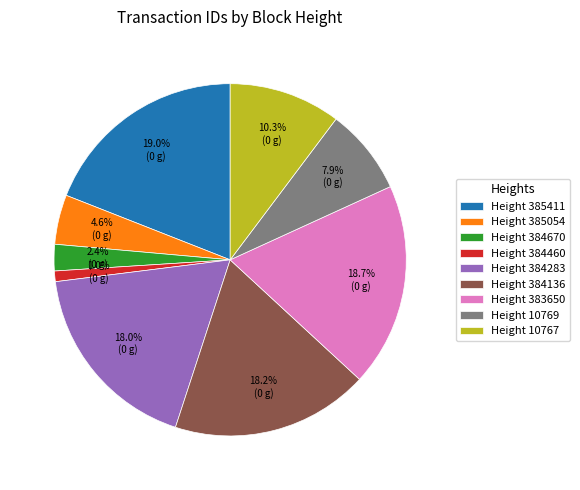

Combined, what portion of the pie is Height 10767 and Height 385411?

29.3%